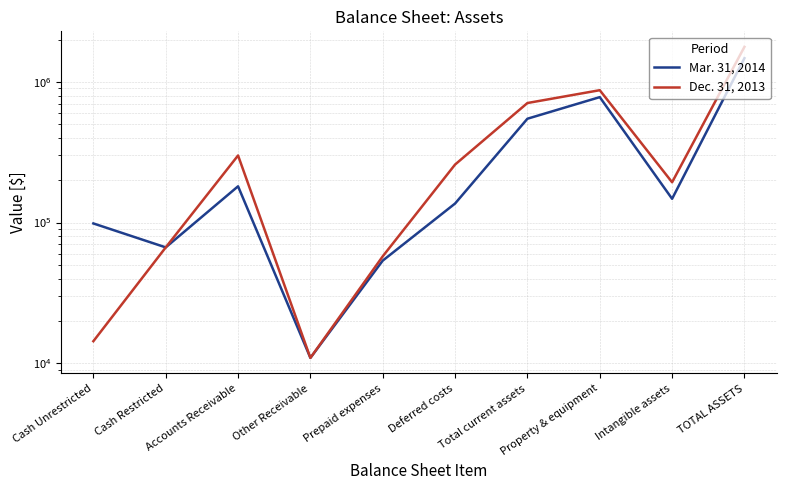

Is the value of Mar. 31, 2014 at Cash Restricted greater than the value of Dec. 31, 2013 at Deferred costs?

No